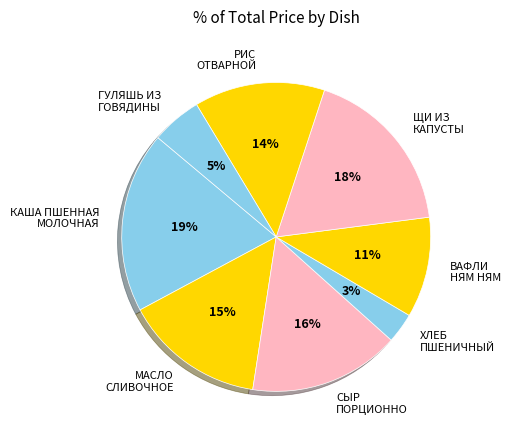

How many segments does this pie chart have?

8